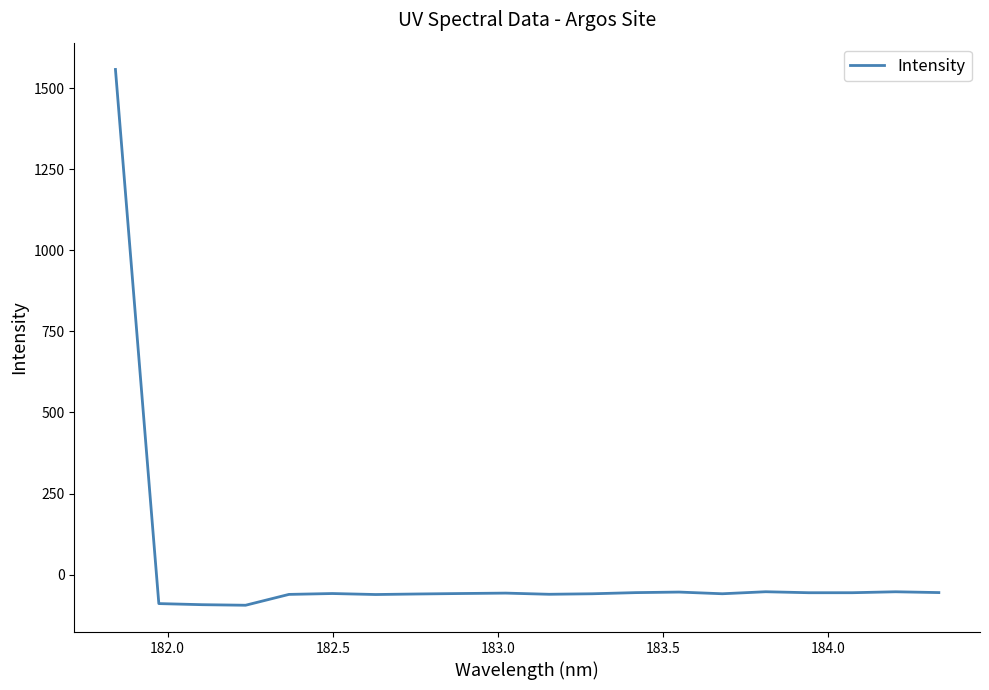

What is the minimum value shown in the chart?

-94.6